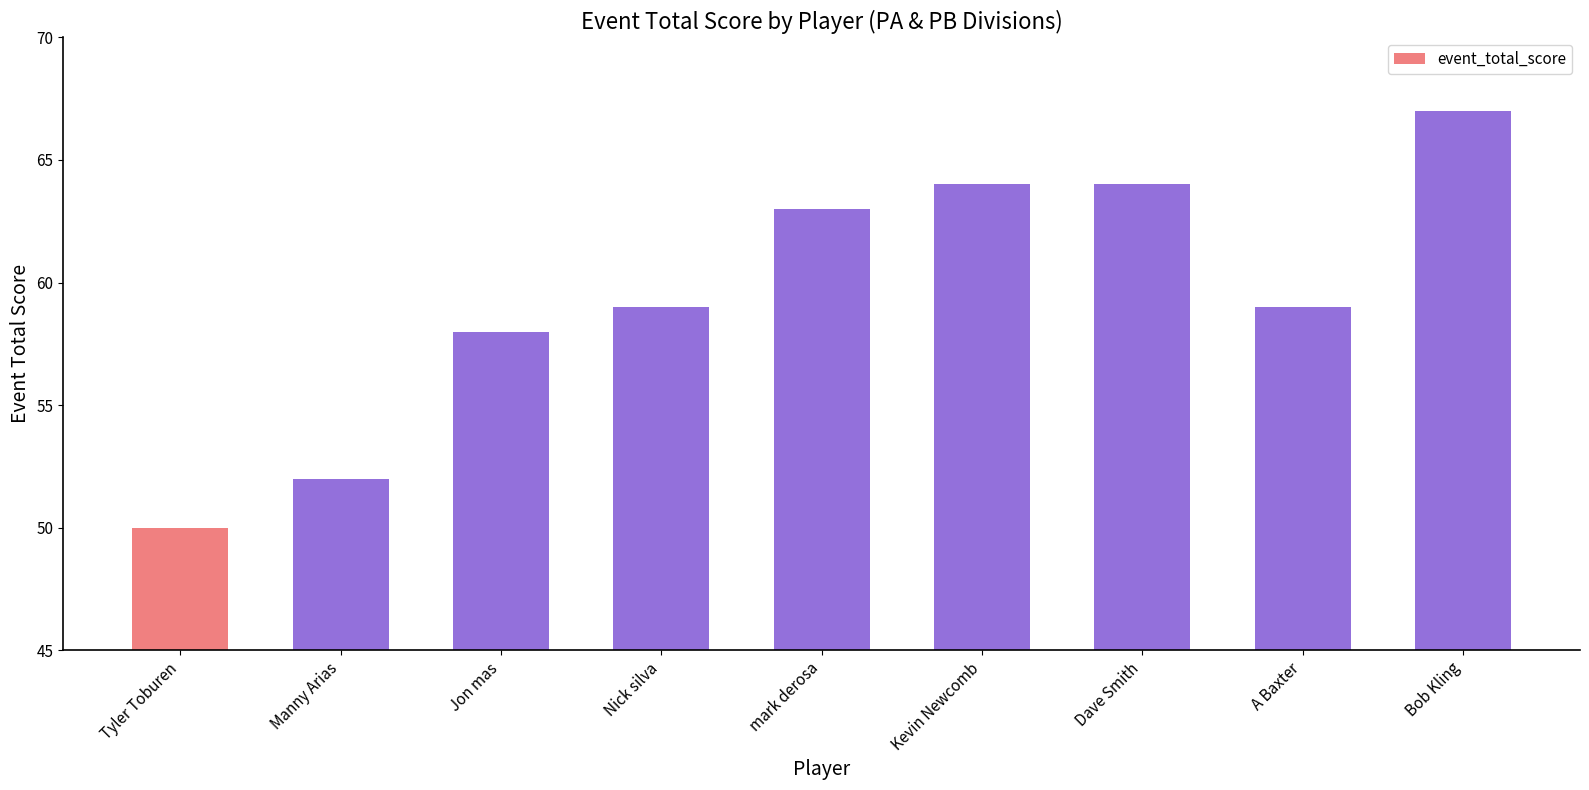

What is the ratio of the value at Manny Arias to the value at Kevin Newcomb?

0.8